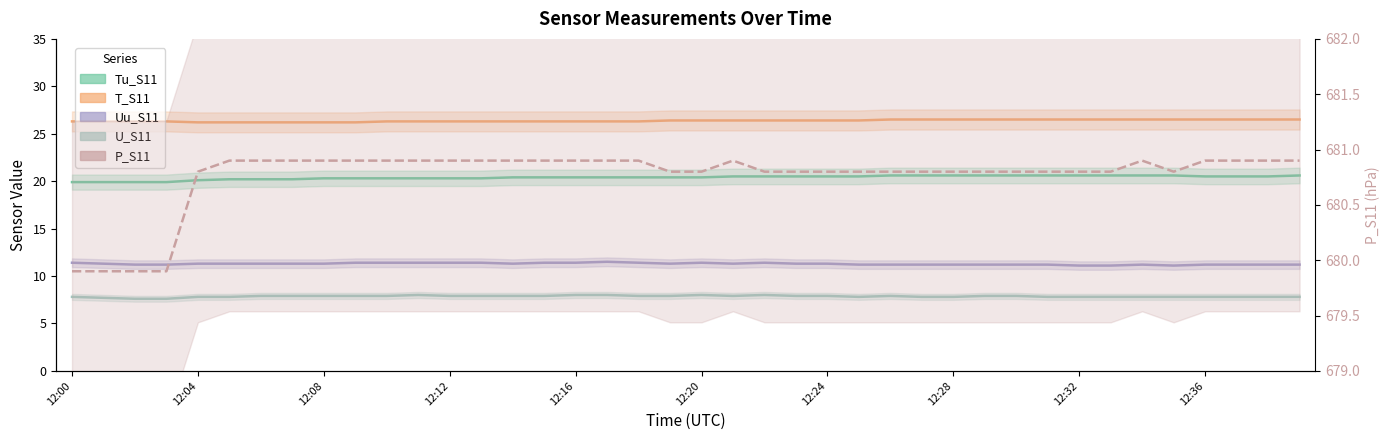

What are all the series names shown in the legend?

Tu_S11, T_S11, Uu_S11, U_S11, P_S11